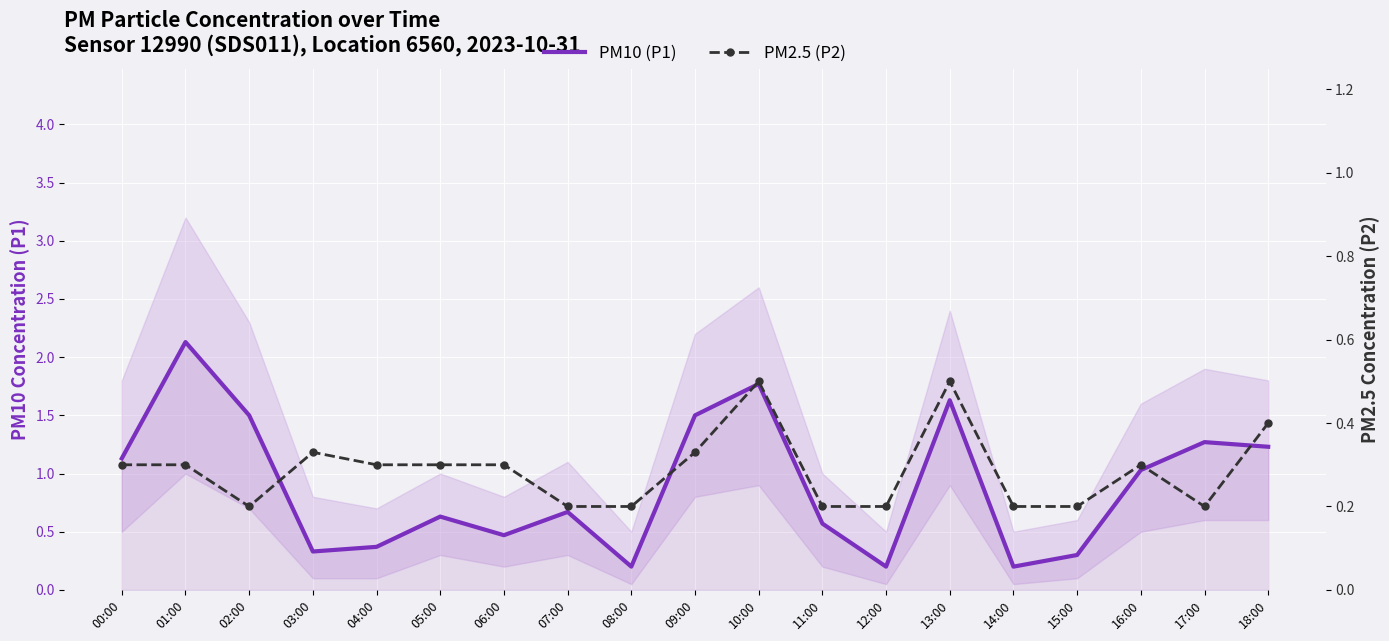

Where is PM10 (P1) nearest to the value 1?

16:00